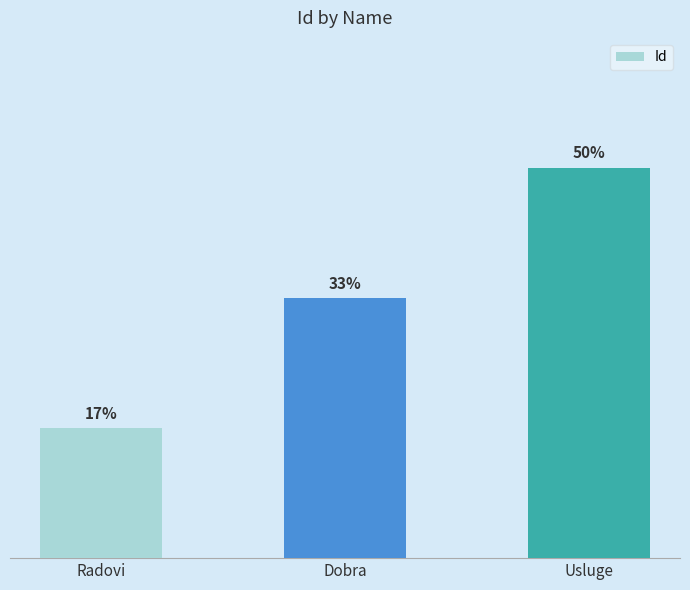

How many values are between 1 and 3?

3